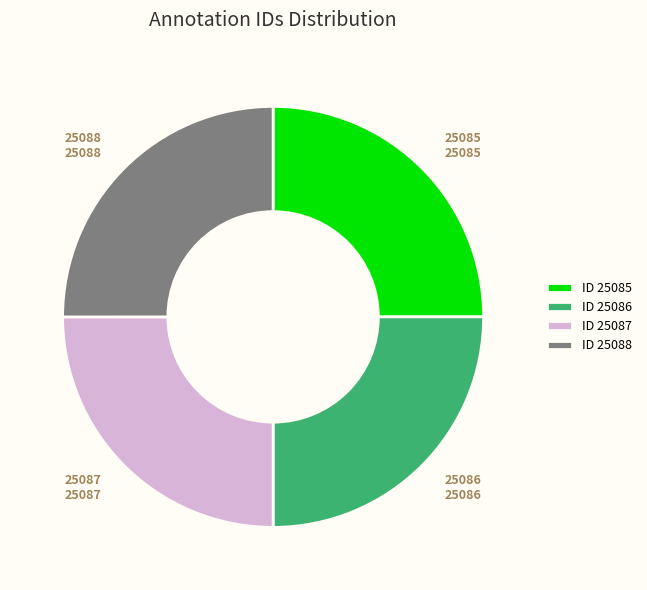

Is ID 25086 the majority of the pie?

No